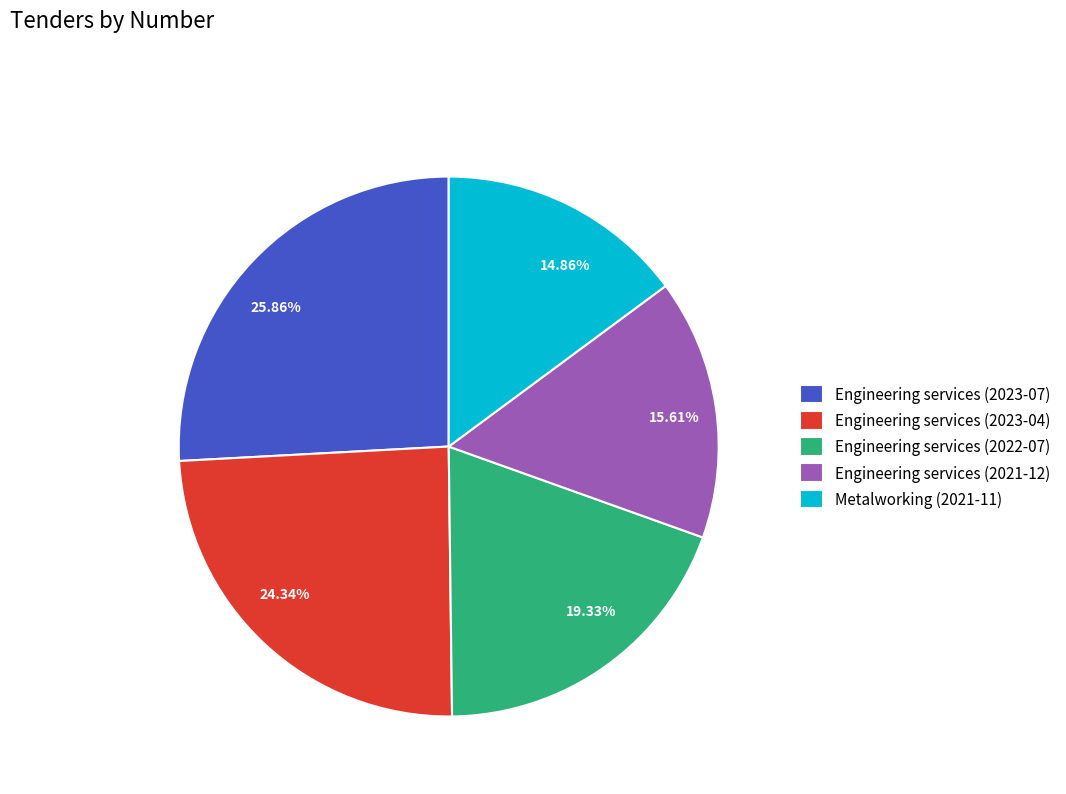

To the nearest percent, what is the difference between the largest and smallest slice percentages?

11%